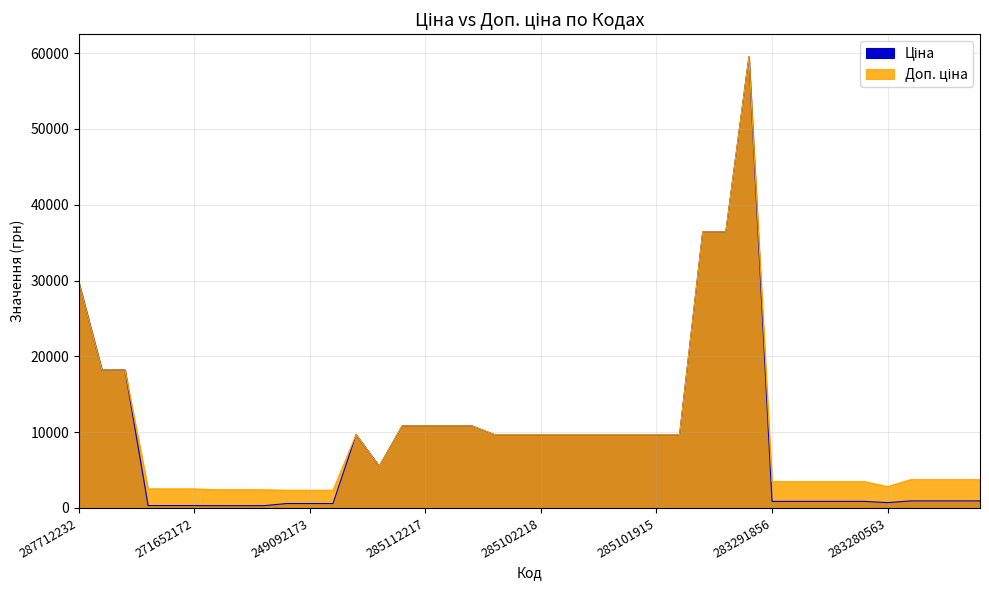

At which label does Ціна reach its peak?

285672232